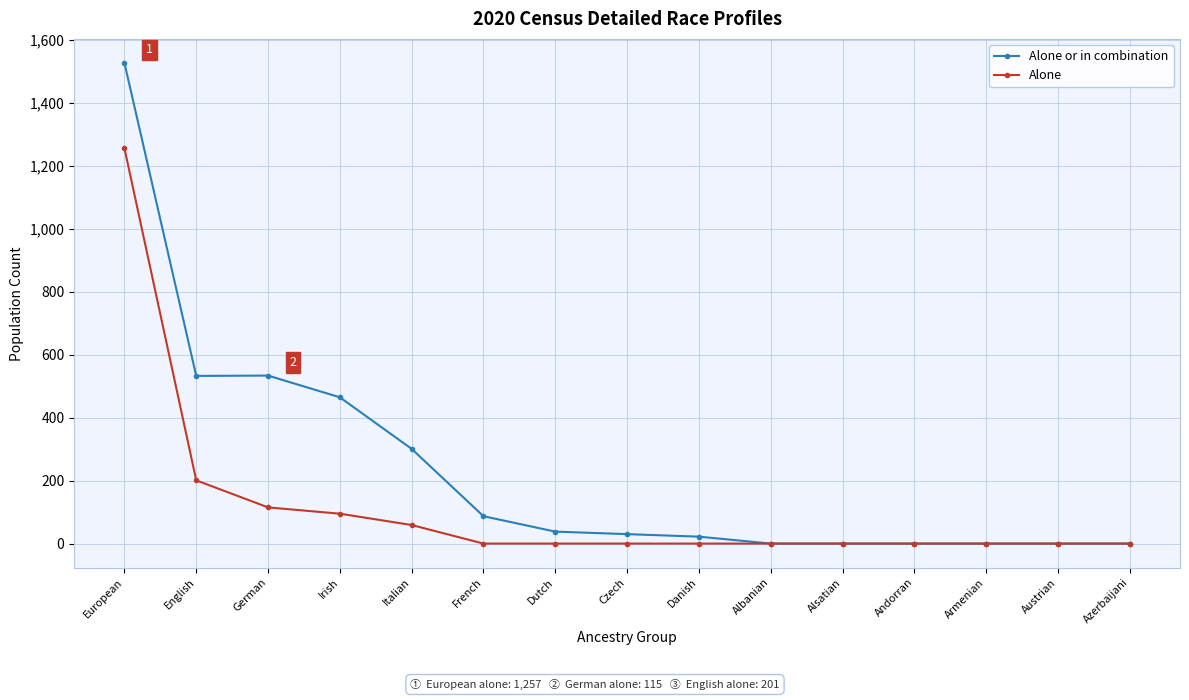

The Alone or in combination series shows 717 at Armenian. True or false?

False